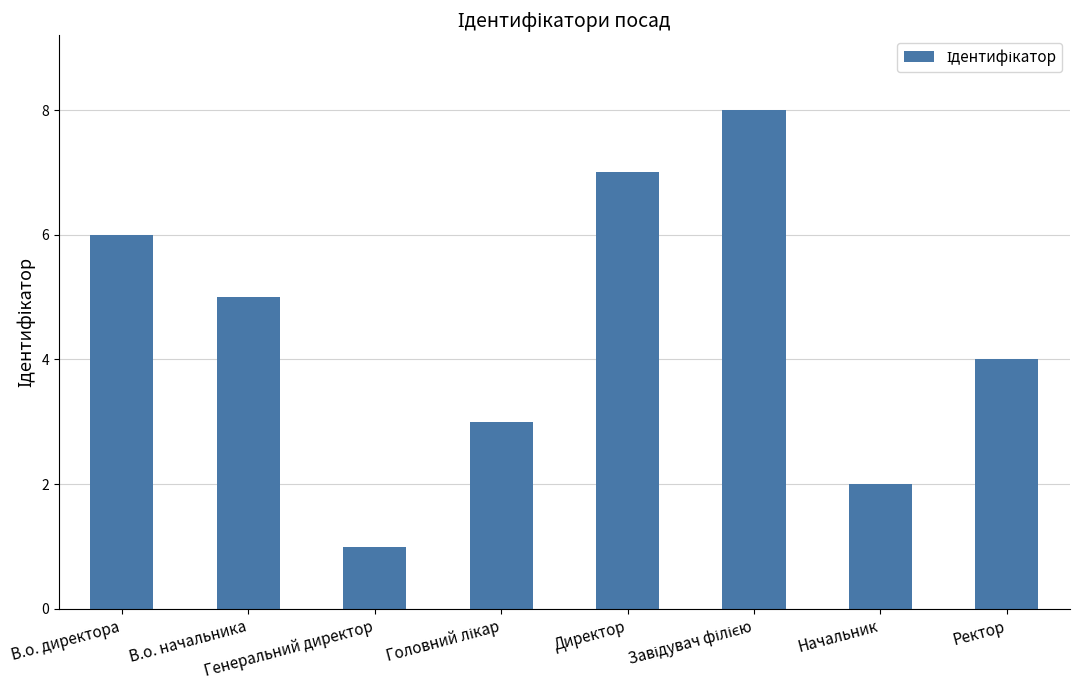

What value does the data have at В.о. начальника?

5